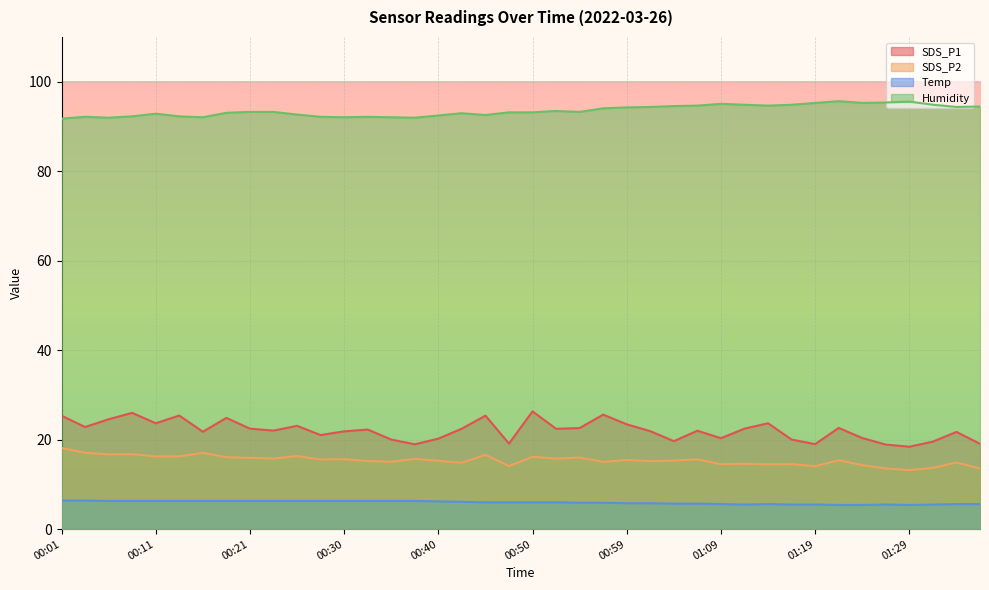

Reading left to right, extract all data points from this chart.

SDS_P1: 00:01=25.4	00:03=22.8	00:06=24.6	00:08=26.0	00:11=23.7	00:13=25.4	00:16=21.8	00:18=24.9	00:21=22.5	00:23=22.0	00:25=23.1	00:28=21.0	00:30=21.9	00:33=22.3	00:35=20.0	00:38=19.0	00:40=20.2	00:42=22.5	00:45=25.4	00:47=19.1	00:50=26.3	00:52=22.4	00:55=22.6	00:57=25.6	00:59=23.4	01:02=21.9	01:04=19.7	01:07=22.0	01:09=20.3	01:12=22.5	01:14=23.7	01:16=20.0	01:19=19.0	01:21=22.6	01:24=20.4	01:26=18.9	01:29=18.4	01:31=19.6	01:33=21.7	01:36=19.1
SDS_P2: 00:01=18.1	00:03=17.1	00:06=16.7	00:08=16.8	00:11=16.3	00:13=16.3	00:16=17.1	00:18=16.1	00:21=15.9	00:23=15.8	00:25=16.3	00:28=15.6	00:30=15.6	00:33=15.2	00:35=15.1	00:38=15.7	00:40=15.3	00:42=14.8	00:45=16.6	00:47=14.1	00:50=16.2	00:52=15.8	00:55=16.0	00:57=15.0	00:59=15.5	01:02=15.2	01:04=15.3	01:07=15.6	01:09=14.5	01:12=14.6	01:14=14.5	01:16=14.5	01:19=14.1	01:21=15.4	01:24=14.3	01:26=13.6	01:29=13.2	01:31=13.7	01:33=14.9	01:36=13.6
Temp: 00:01=6.4	00:03=6.4	00:06=6.3	00:08=6.3	00:11=6.3	00:13=6.3	00:16=6.3	00:18=6.3	00:21=6.3	00:23=6.3	00:25=6.3	00:28=6.3	00:30=6.3	00:33=6.3	00:35=6.3	00:38=6.3	00:40=6.2	00:42=6.1	00:45=6.0	00:47=6.0	00:50=6.0	00:52=6.0	00:55=5.9	00:57=5.9	00:59=5.8	01:02=5.8	01:04=5.7	01:07=5.7	01:09=5.6	01:12=5.5	01:14=5.6	01:16=5.5	01:19=5.5	01:21=5.4	01:24=5.4	01:26=5.5	01:29=5.4	01:31=5.5	01:33=5.6	01:36=5.6
Humidity: 00:01=91.8	00:03=92.2	00:06=92.0	00:08=92.3	00:11=92.9	00:13=92.3	00:16=92.1	00:18=93.1	00:21=93.3	00:23=93.3	00:25=92.7	00:28=92.2	00:30=92.1	00:33=92.2	00:35=92.1	00:38=92.0	00:40=92.5	00:42=93.0	00:45=92.6	00:47=93.2	00:50=93.2	00:52=93.5	00:55=93.3	00:57=94.1	00:59=94.3	01:02=94.4	01:04=94.6	01:07=94.7	01:09=95.1	01:12=94.9	01:14=94.7	01:16=94.9	01:19=95.3	01:21=95.7	01:24=95.3	01:26=95.4	01:29=95.6	01:31=94.9	01:33=94.4	01:36=94.5